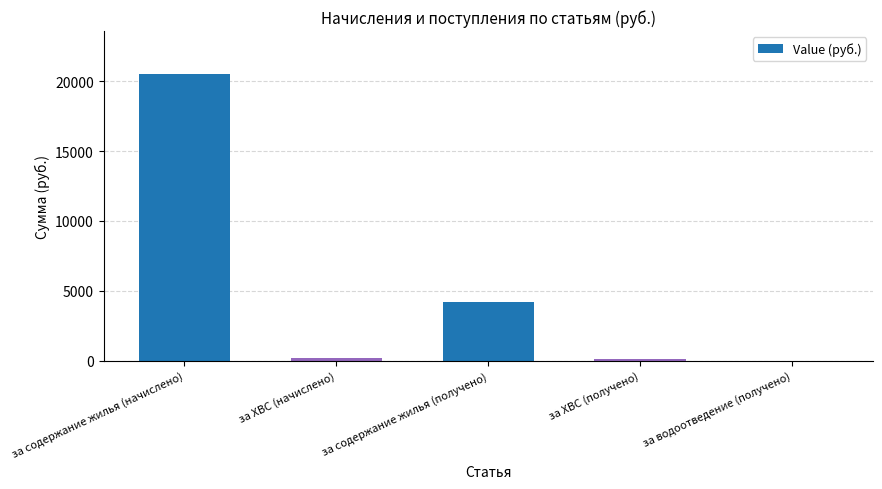

At which category does the chart reach its peak across all series?

за содержание жилья (начислено)